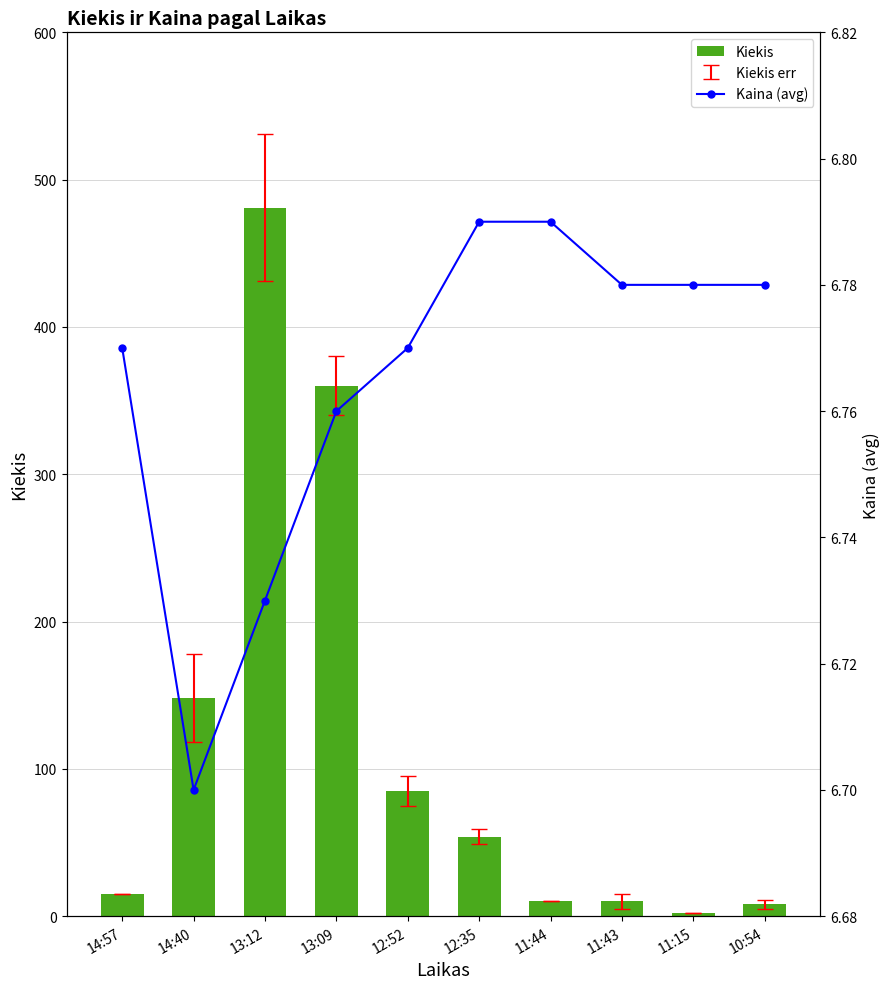

At which label is Kaina (avg) closest to 6?

14:40